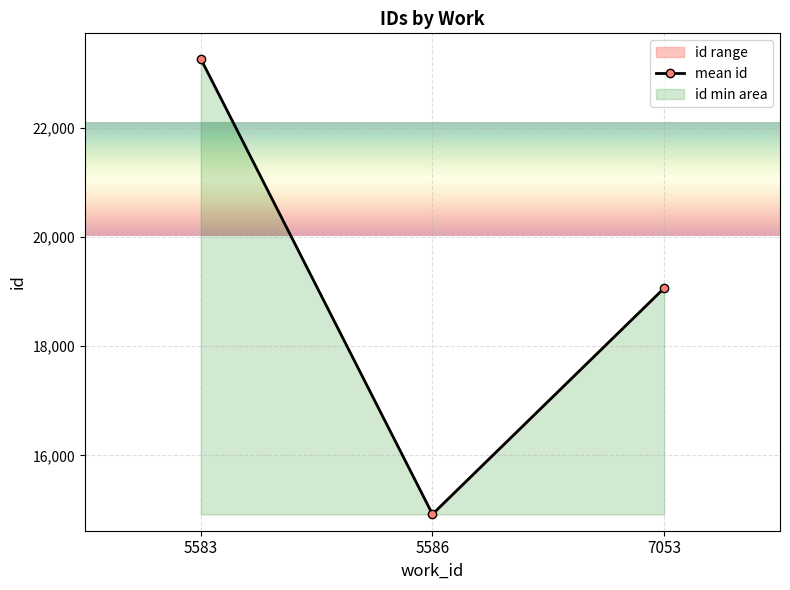

What is the sum of all values?

57243.8